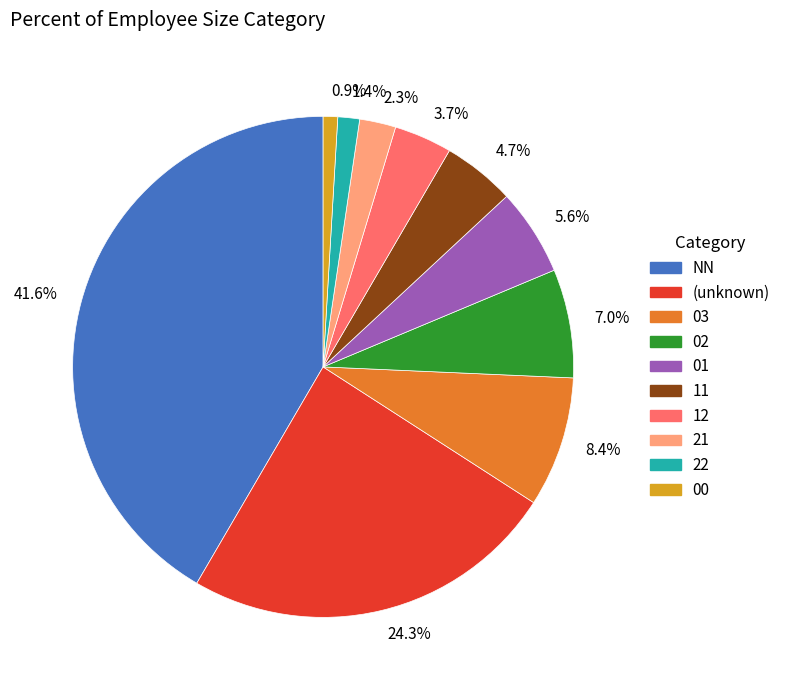

Which category has the biggest portion of the pie?

41.6%